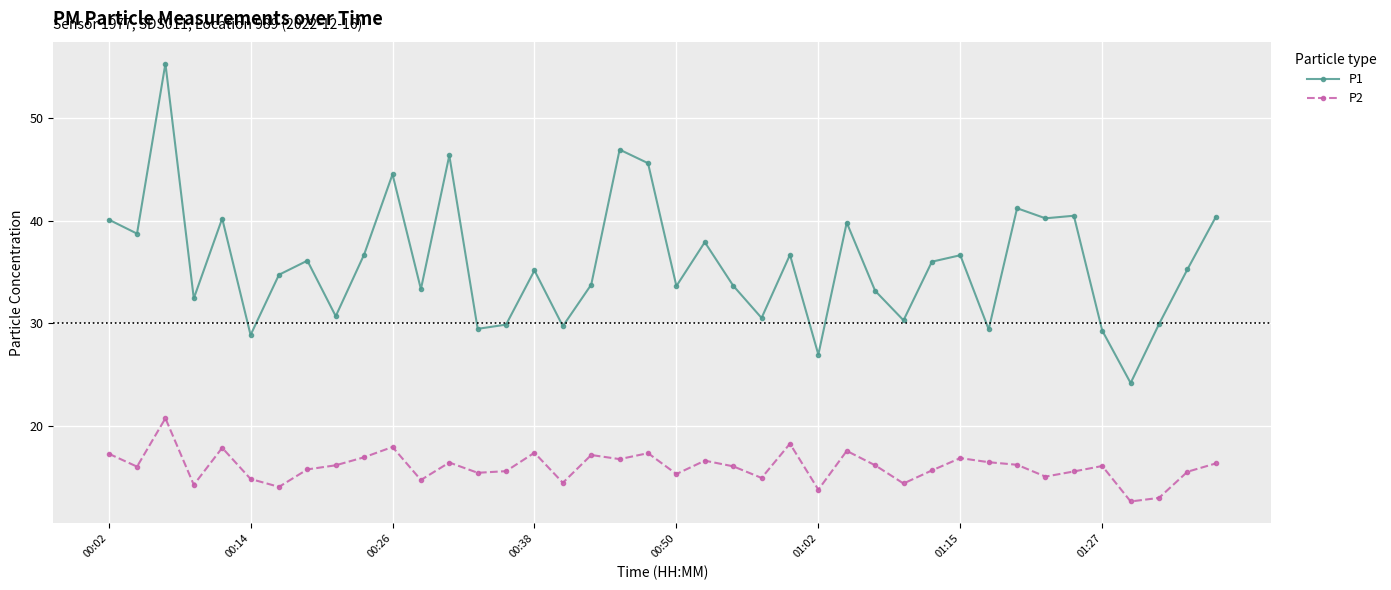

What is the lowest value of the P2 series?

12.7